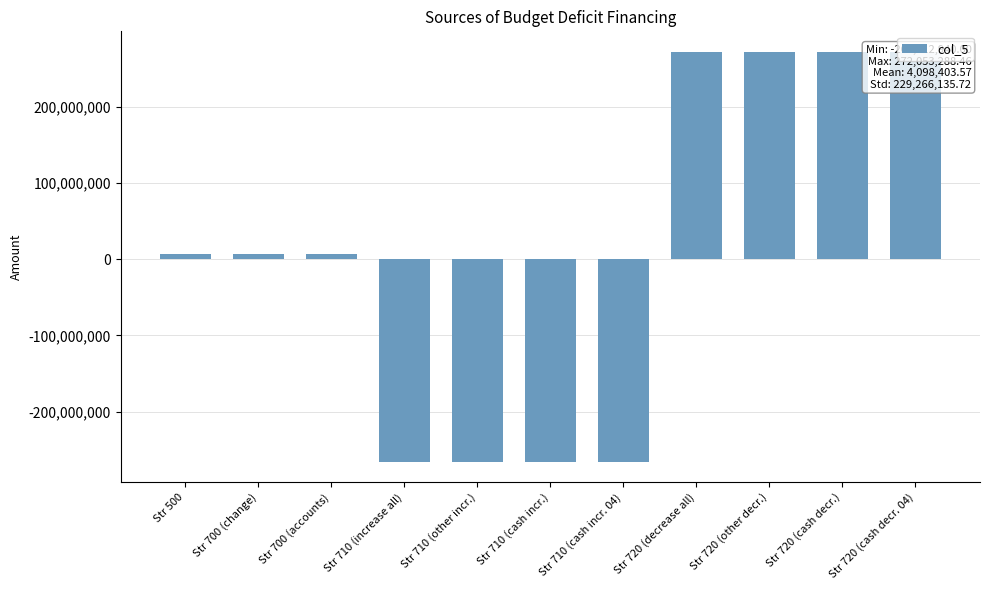

Between Str 720 (decrease all) and Str 710 (other incr.), which is larger?

Str 720 (decrease all)